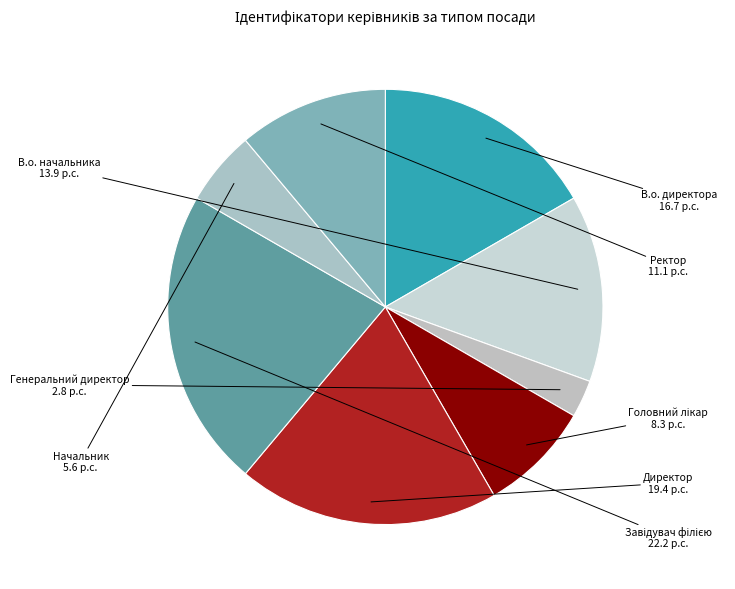

Does any single category account for the majority?

No